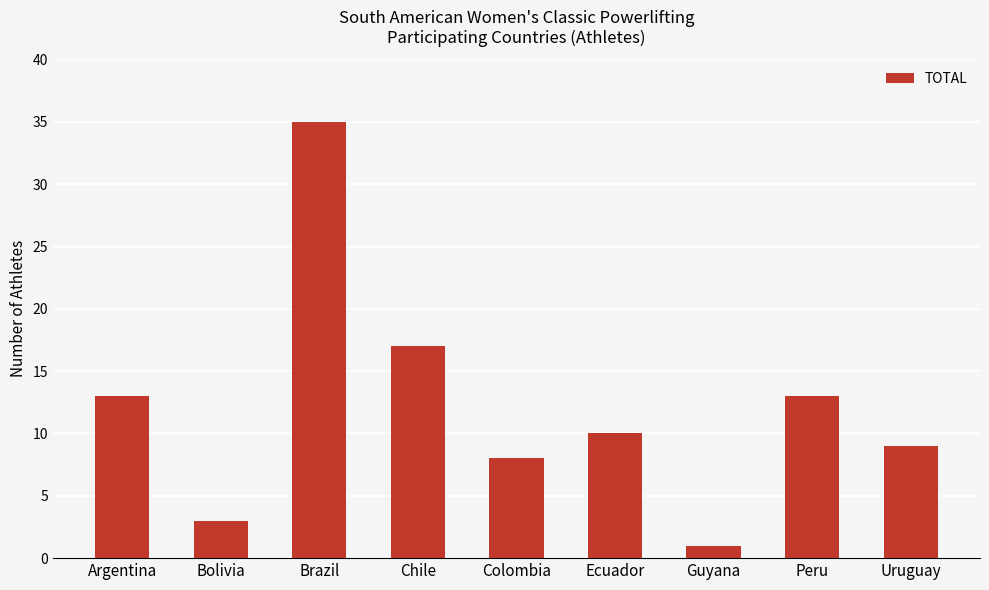

What is the label of the 8th bar from the right?

Bolivia